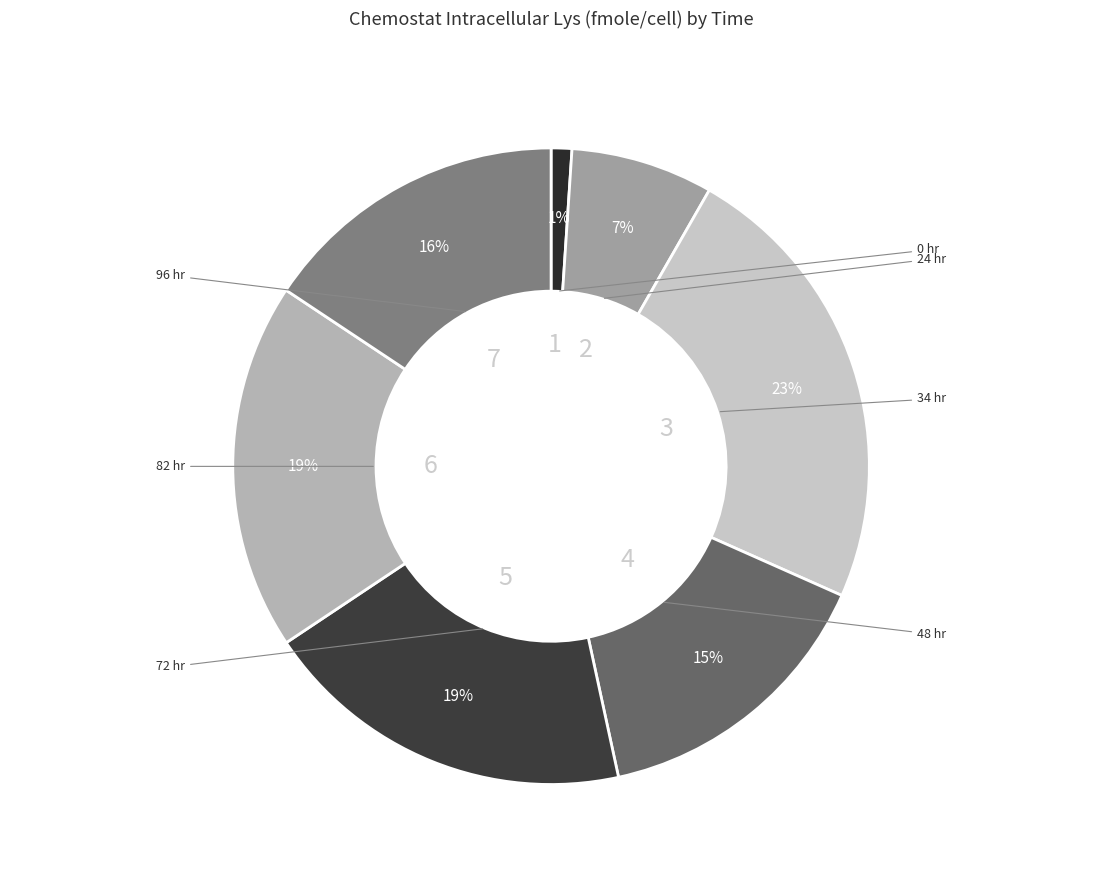

To the nearest percent, what portion does 82 hr represent?

19%